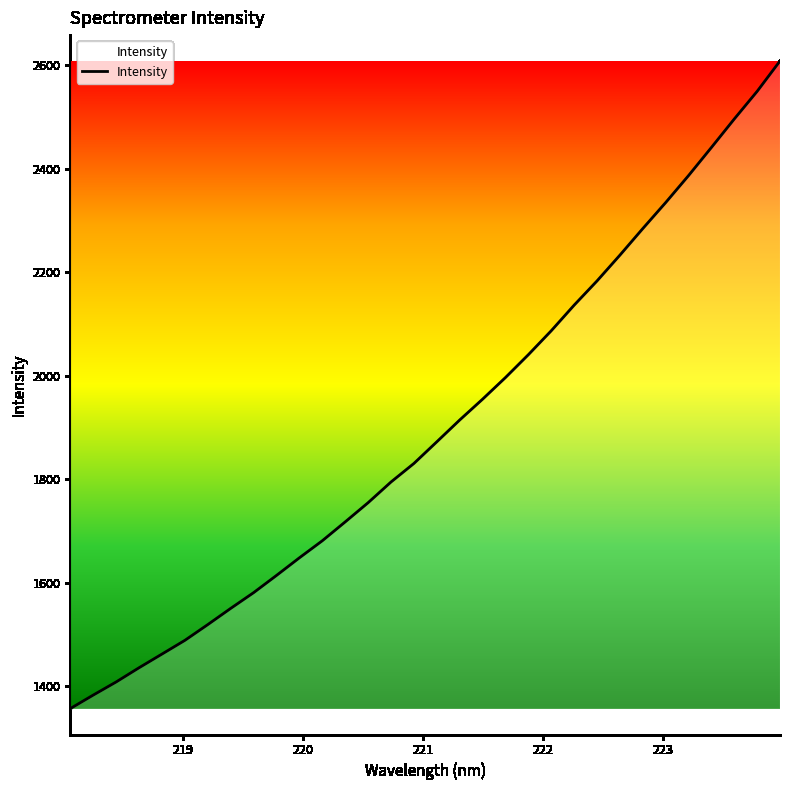

What is the difference between the maximum and minimum values?

1250.9